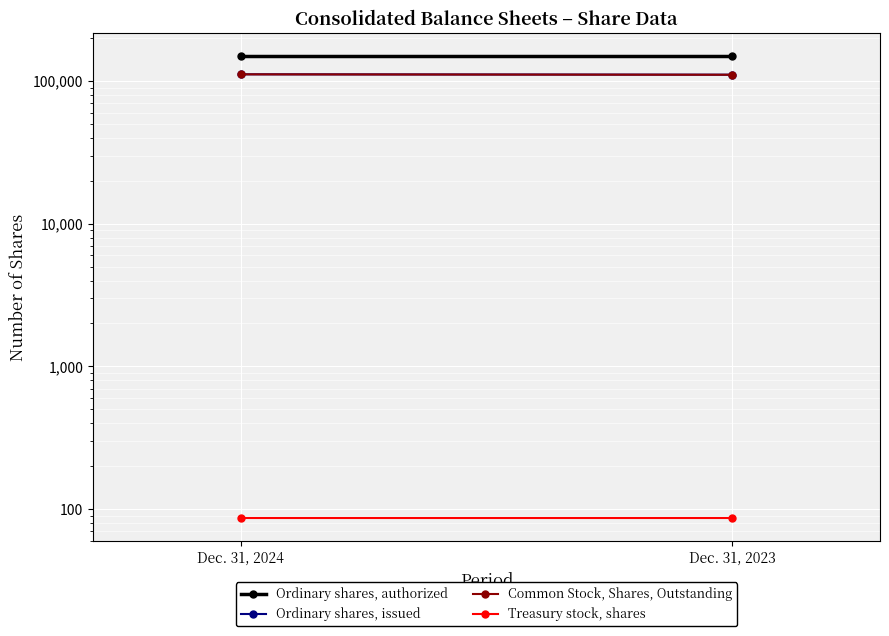

At Dec. 31, 2024, list the series in order from smallest to largest.

Treasury stock, shares, Common Stock, Shares, Outstanding, Ordinary shares, issued, Ordinary shares, authorized